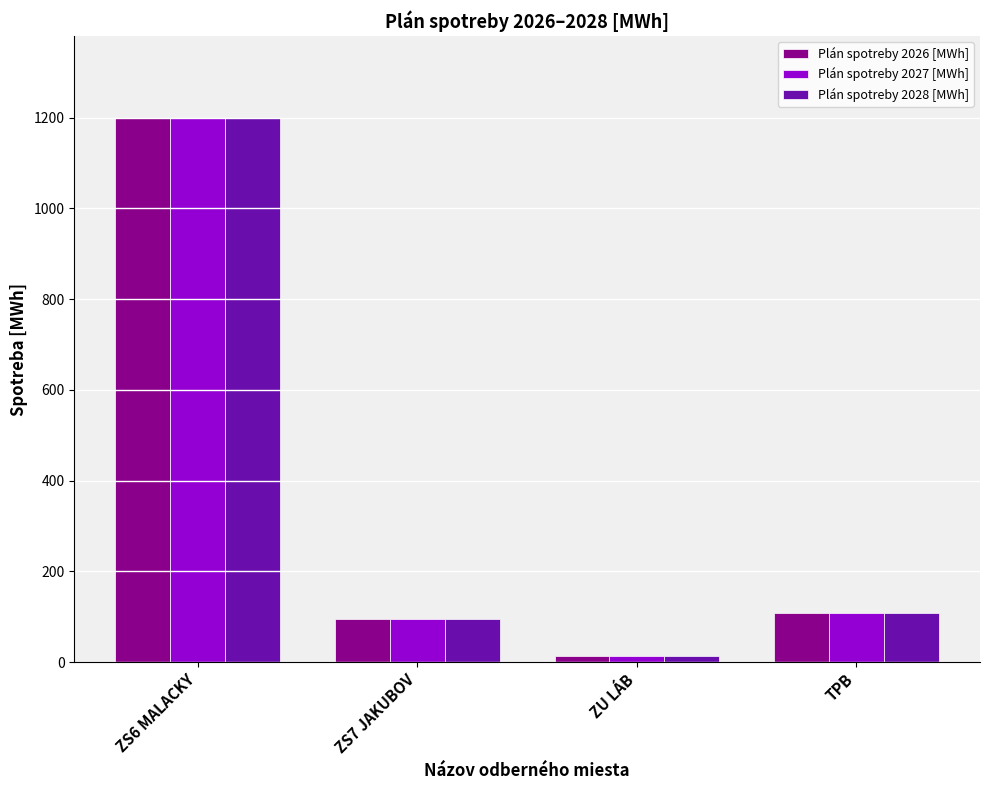

Is it true that Plán spotreby 2028 [MWh] equals 1586.8 at ZS6 MALACKY?

False